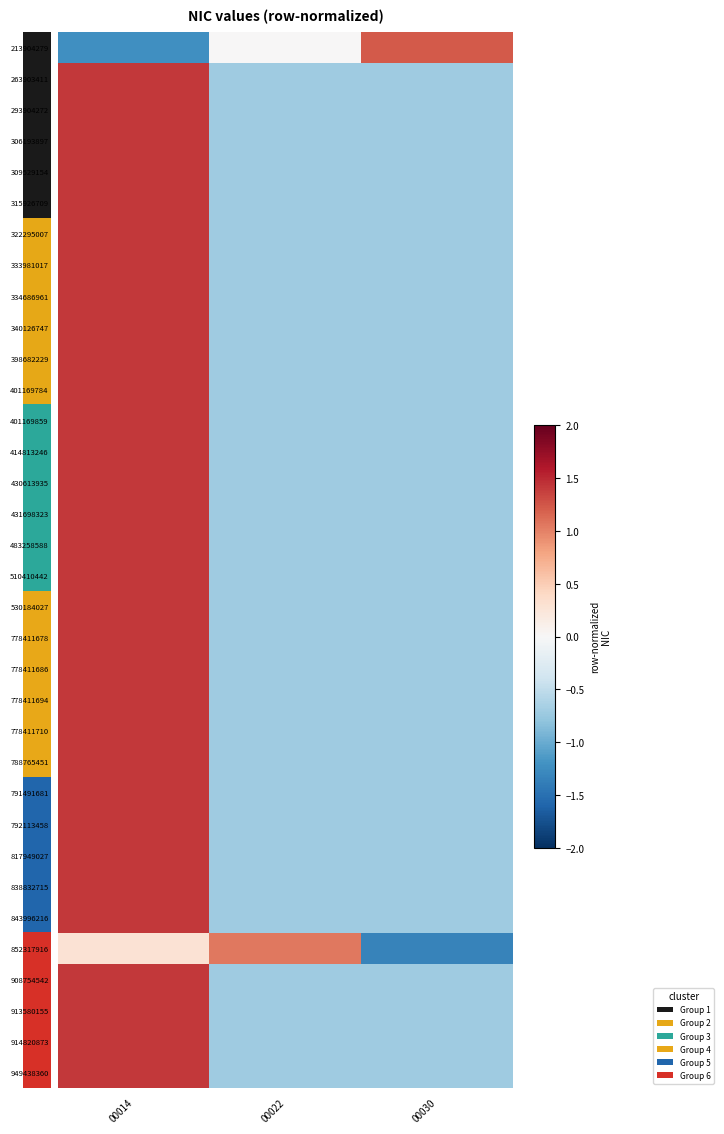

True or false: 791491681 has a value of 0.9 at 00014.

False